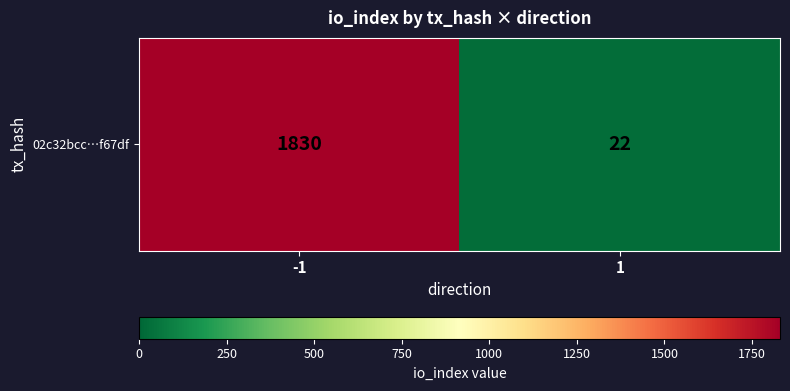

At which label is the value closest to 926?

-1